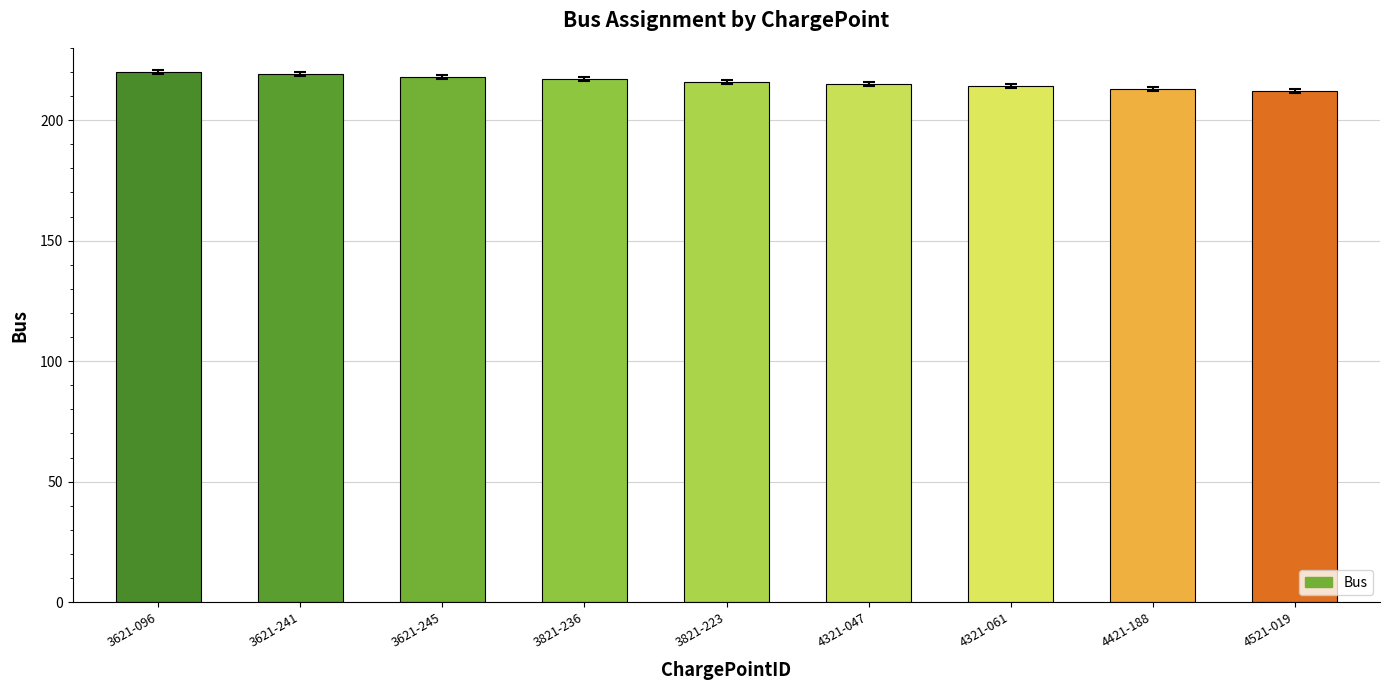

Reading left to right, transcribe all the data shown in this chart.

220	219	218	217	216	215	214	213	212